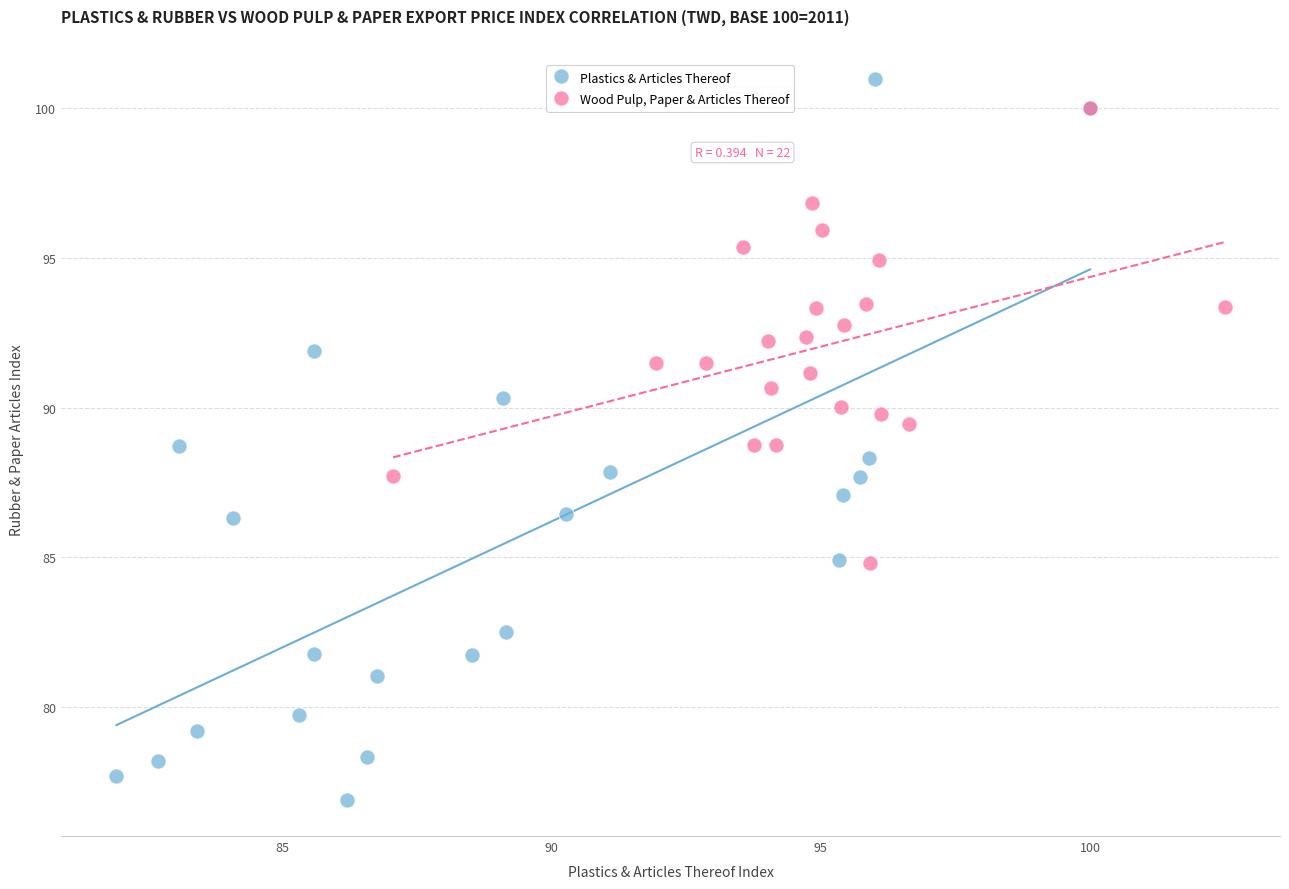

Which series reaches the minimum Y coordinate?

Plastics & Articles Thereof